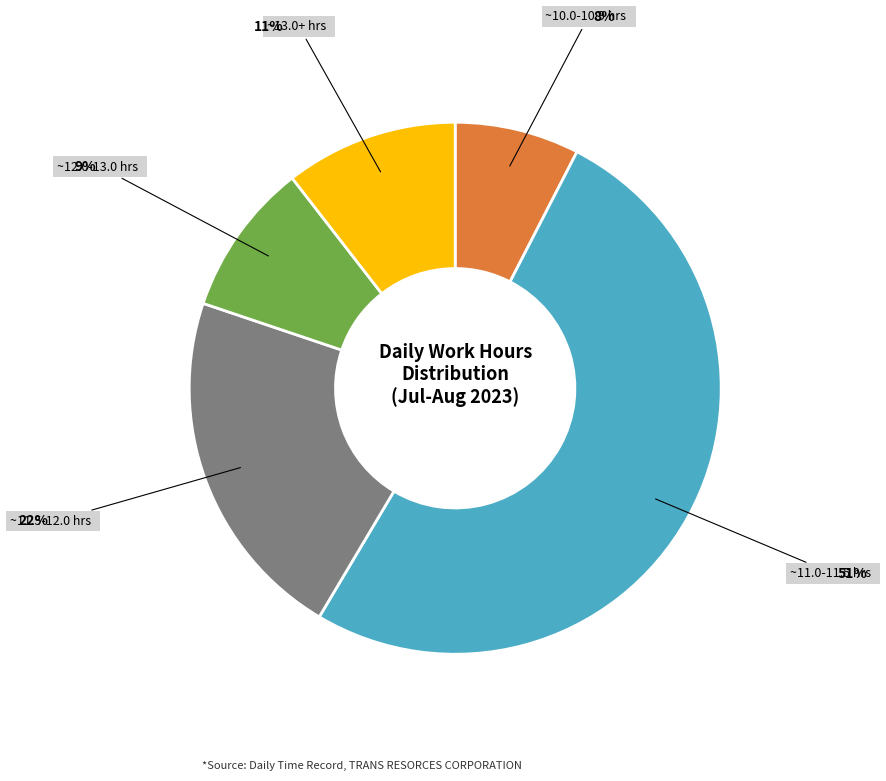

Which slice represents more than half of the pie?

~11.0-11.5 hrs